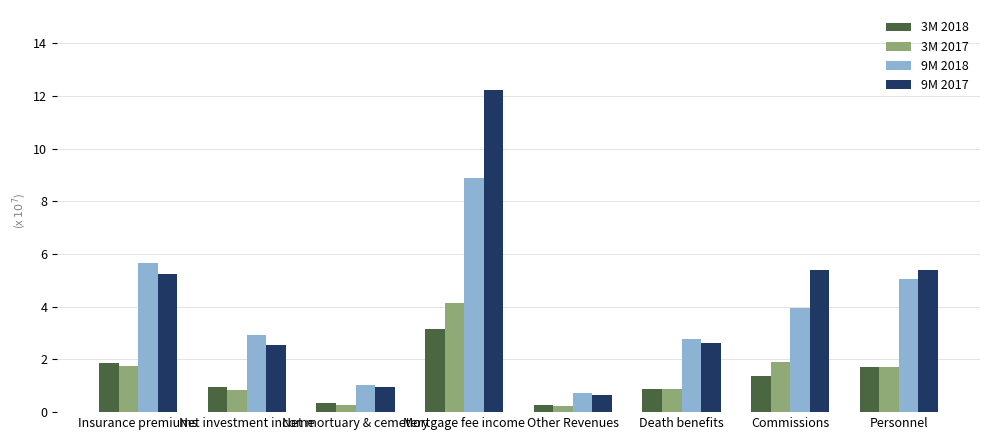

Which series changed the most between Insurance premiums and Personnel?

9M 2018